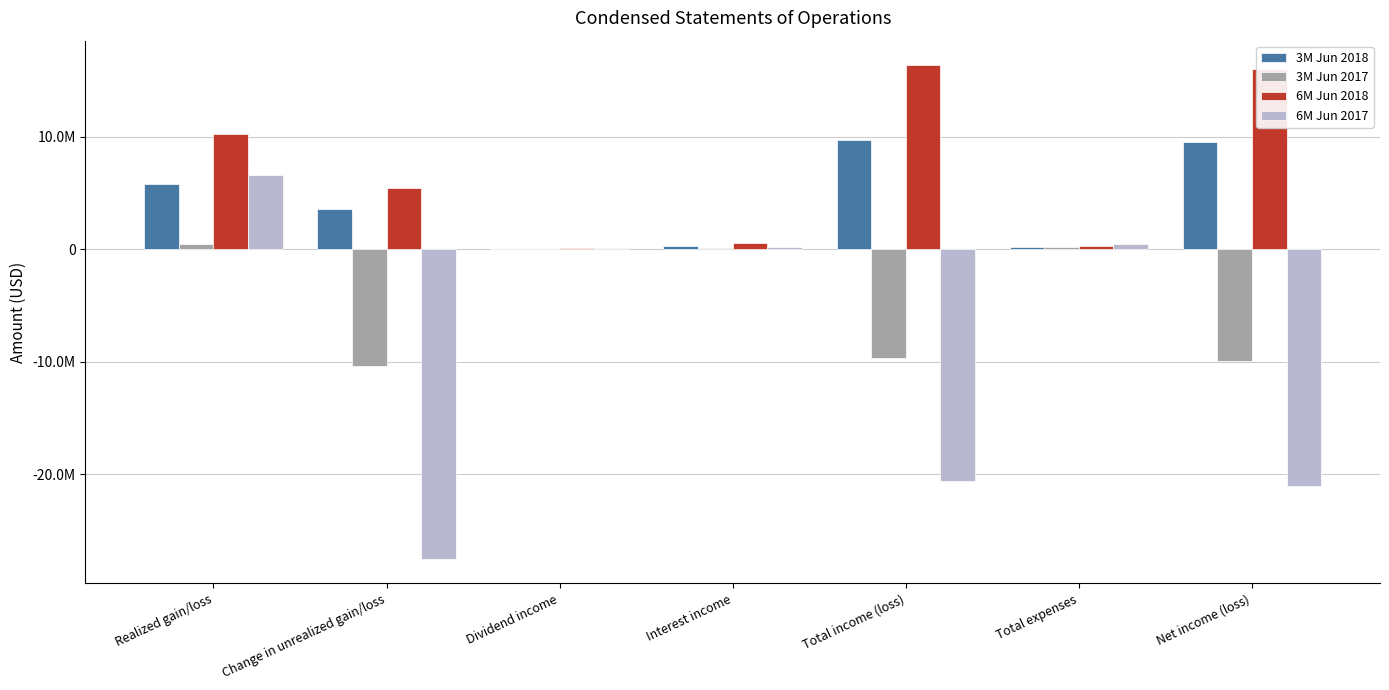

What are all the series names shown in the legend?

3M Jun 2018, 3M Jun 2017, 6M Jun 2018, 6M Jun 2017